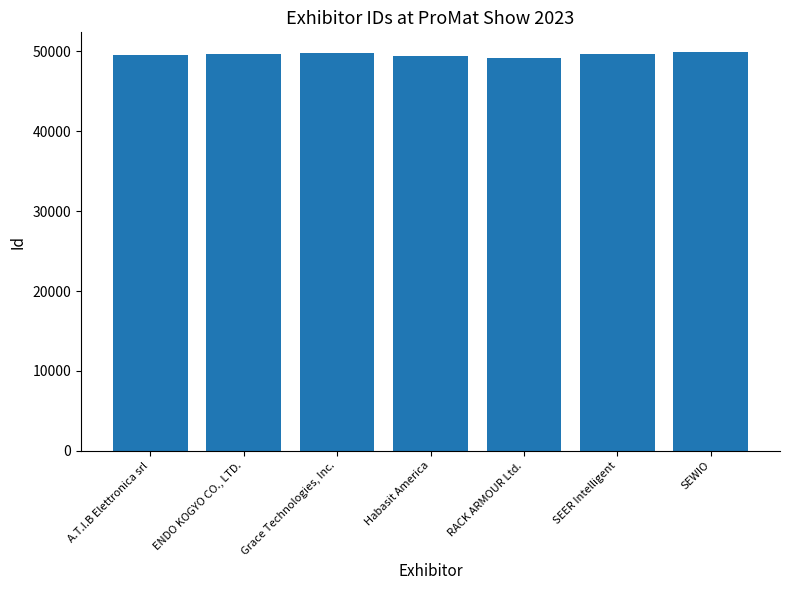

What is the maximum value shown in the chart?

49884